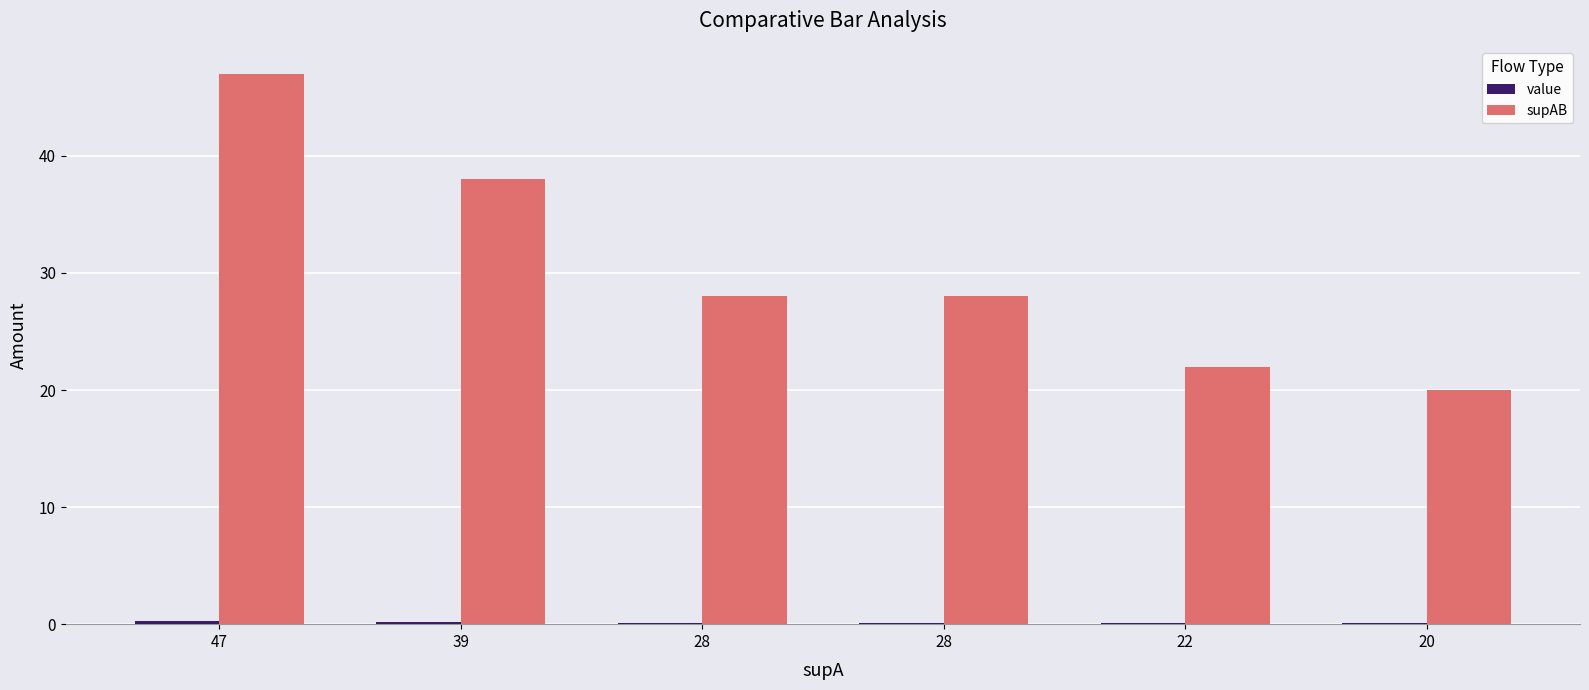

Rank the series at 47 from lowest to highest value.

value, supAB